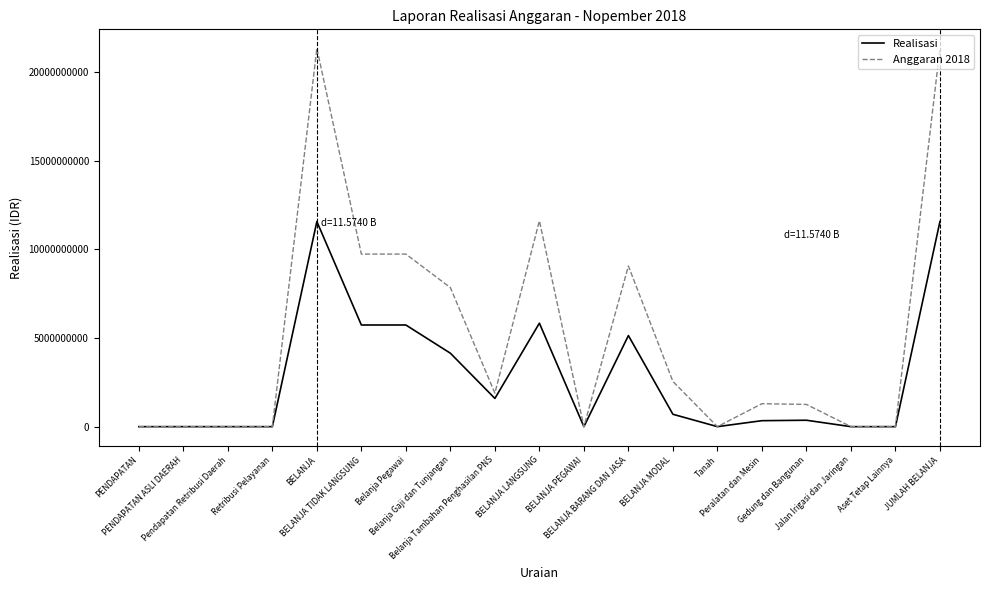

What is the sum of all Realisasi values?

52730285981